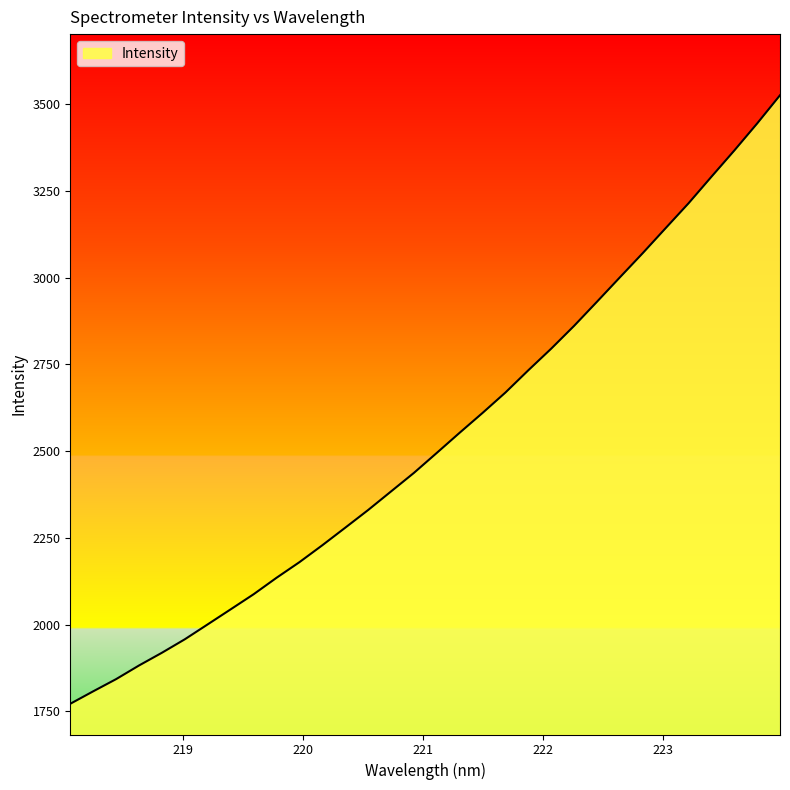

What is the greatest value displayed?

3526.3